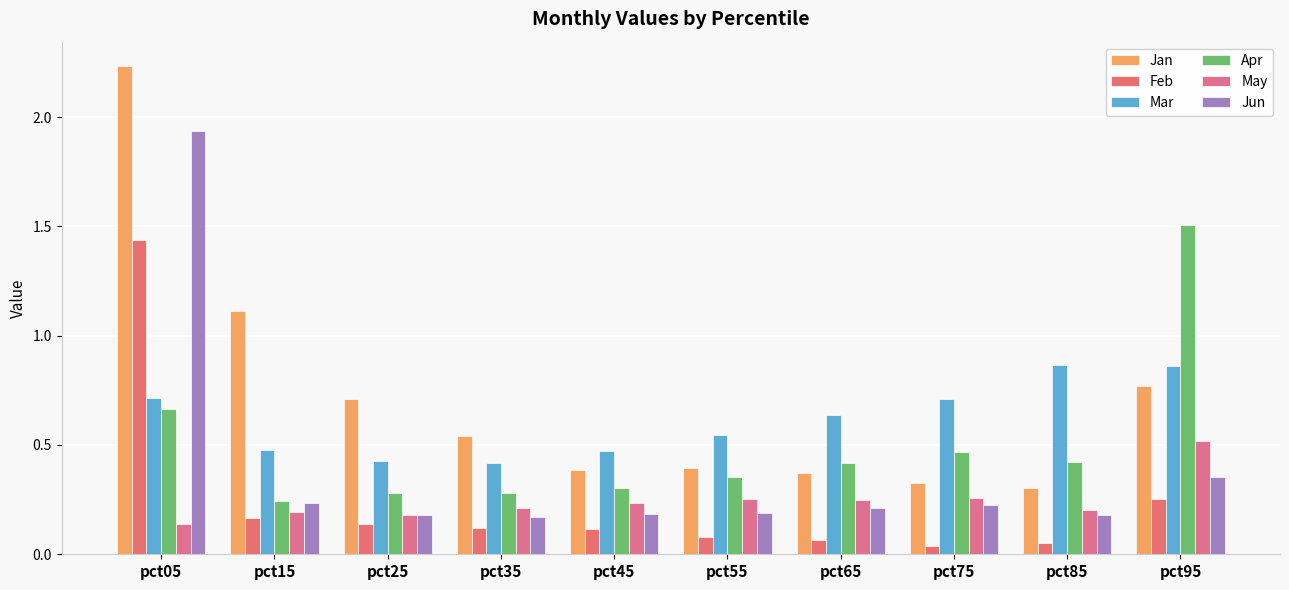

Count the number of categories in the chart.

10